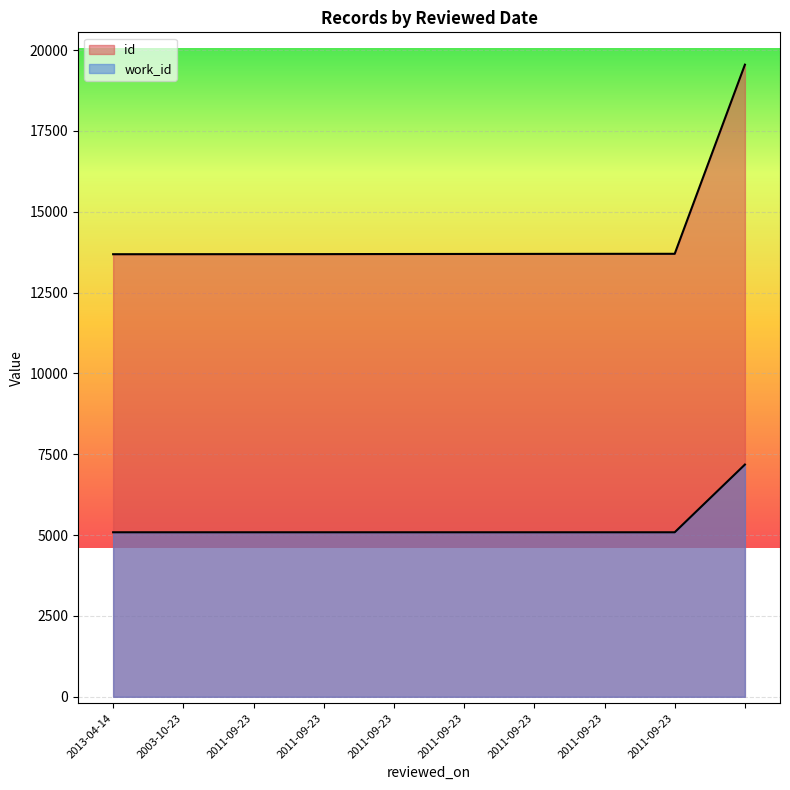

At which label does id reach its minimum?

2013-04-14